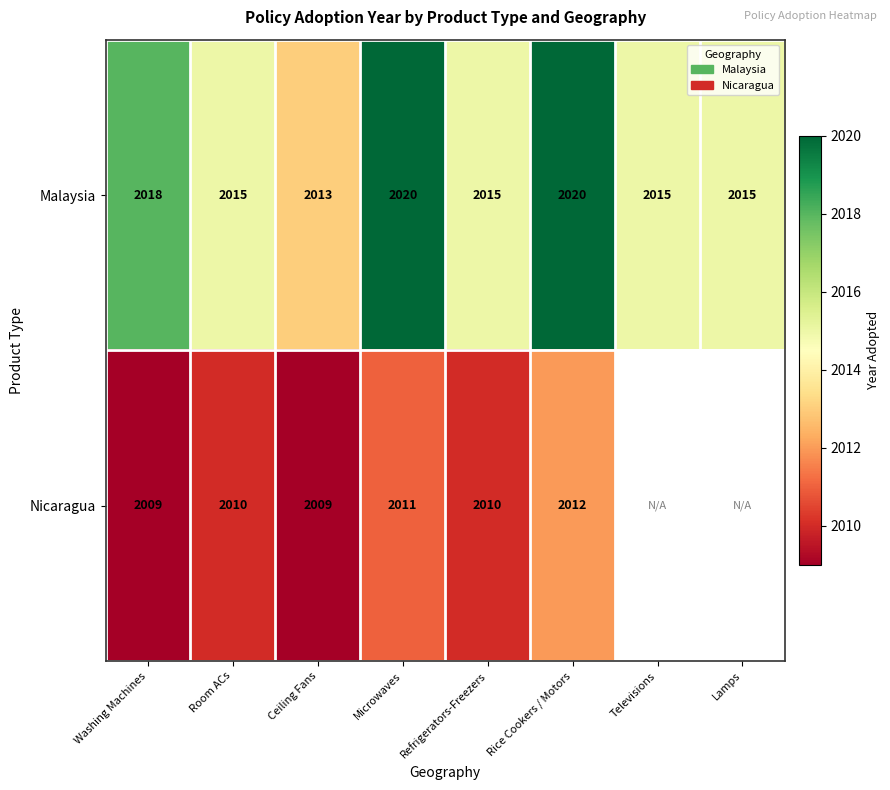

Which category has the lowest value across all series?

Washing Machines